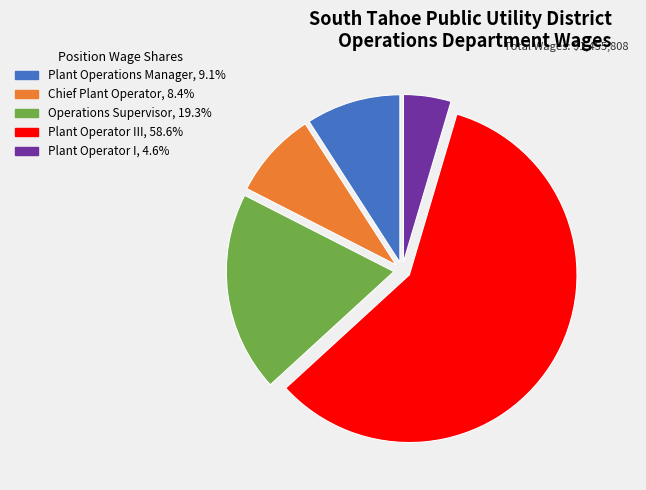

Is there a majority slice in this chart?

Yes